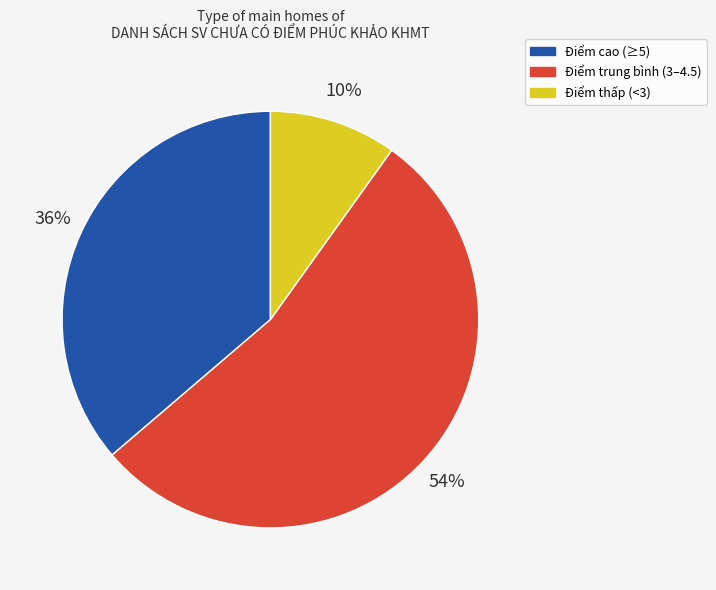

Is there any slice that represents more than half of the pie?

Yes